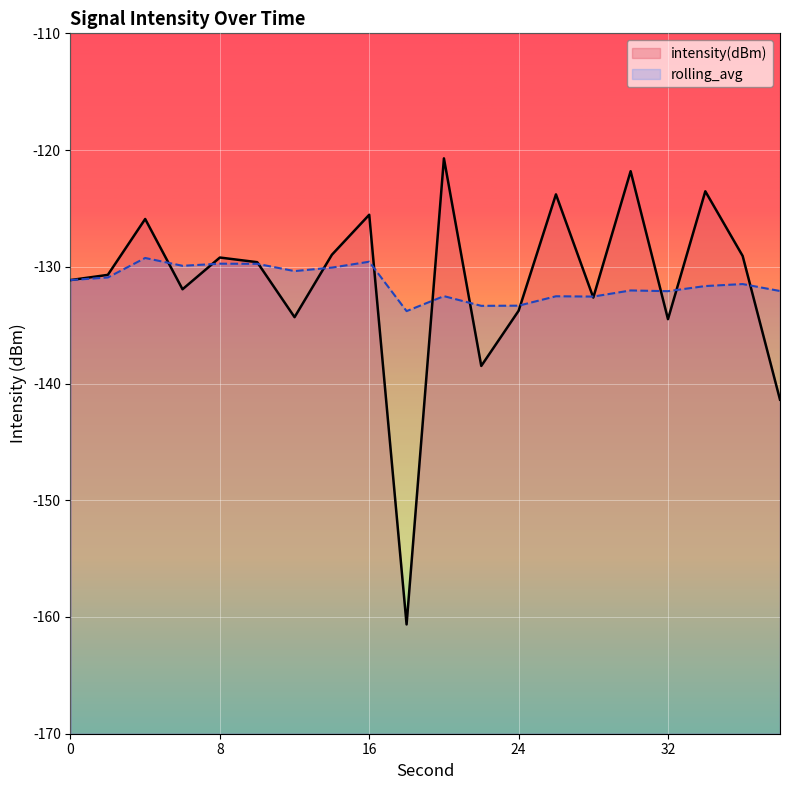

Between 38 and 8, which is larger?

8